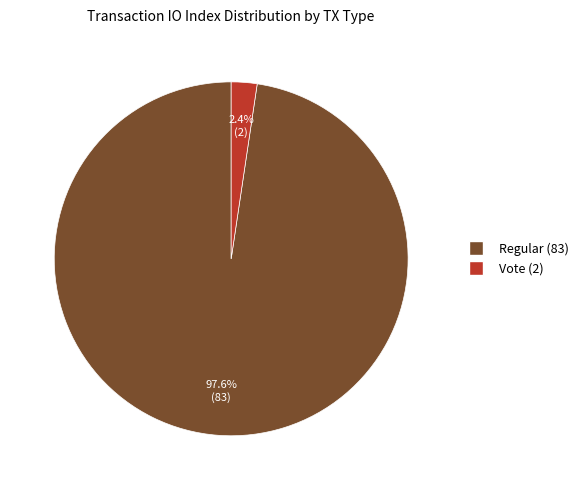

To the nearest percent, what is the difference between the largest and smallest slice percentages?

95%